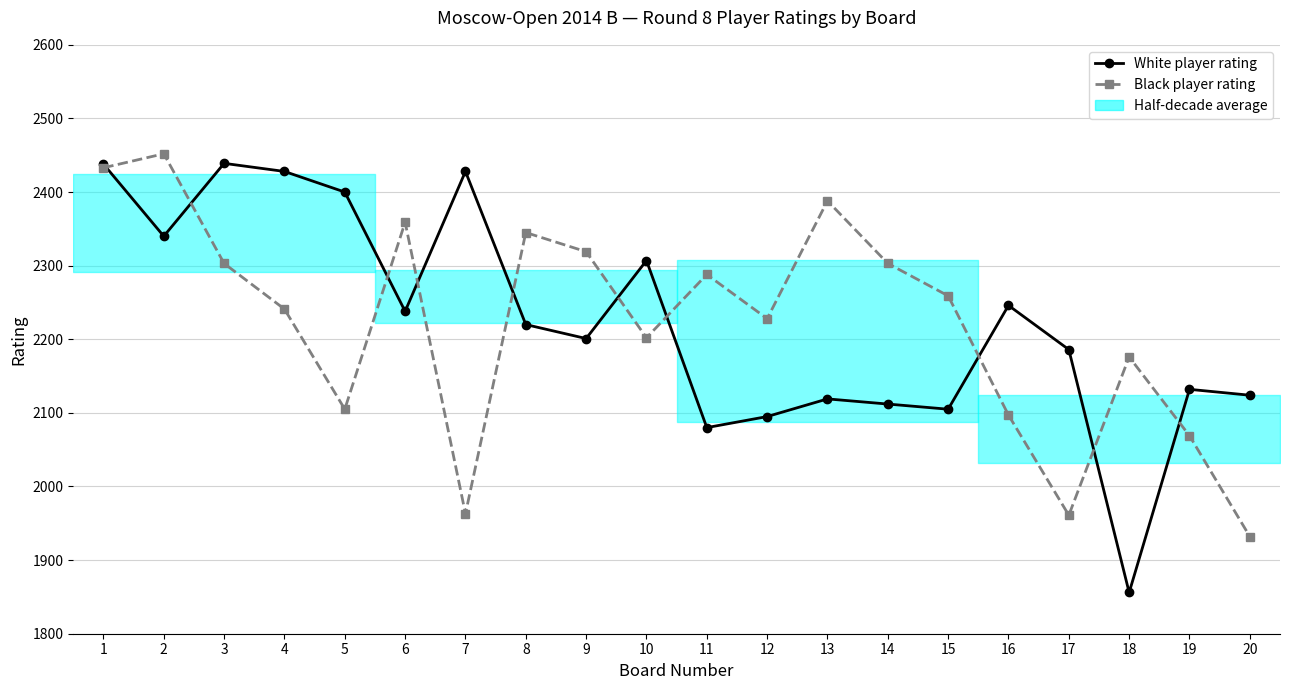

Which series ends up on top after the final intersection of Black player rating and White player rating?

White player rating